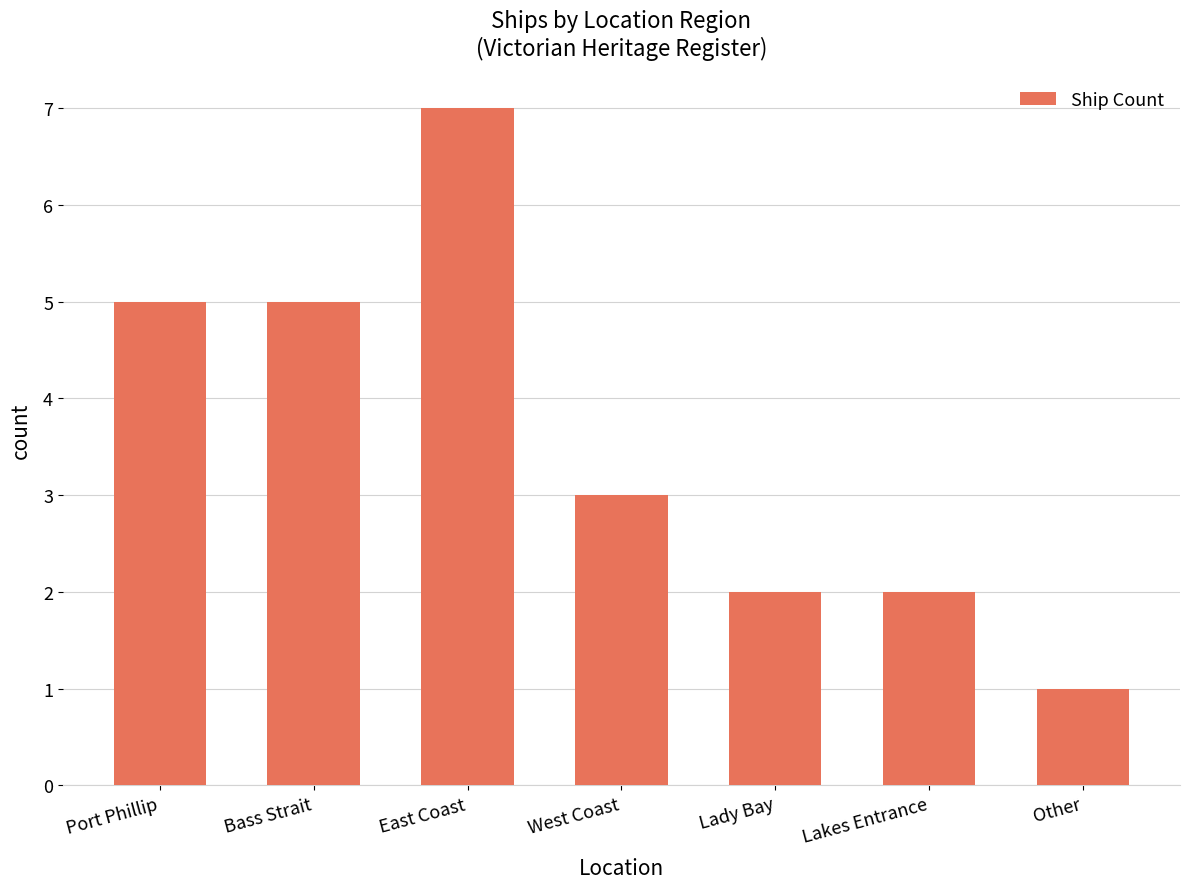

Reading right to left, list all the values displayed in this chart.

1	2	2	3	7	5	5